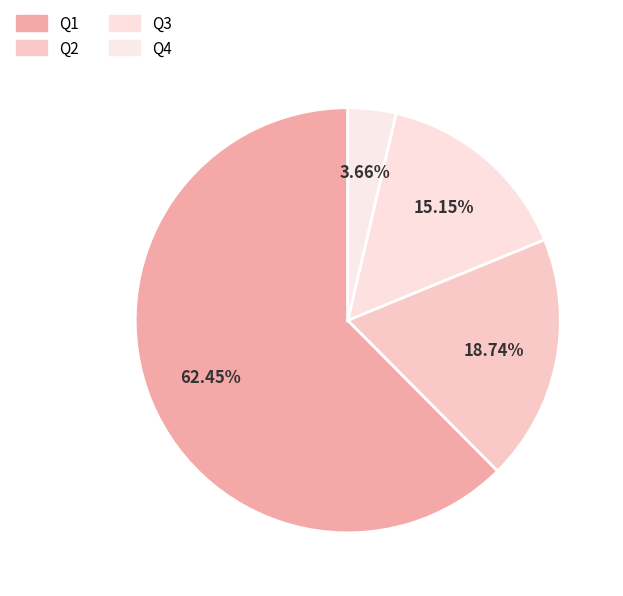

To the nearest percent, what percentage of the pie is Q3?

15%